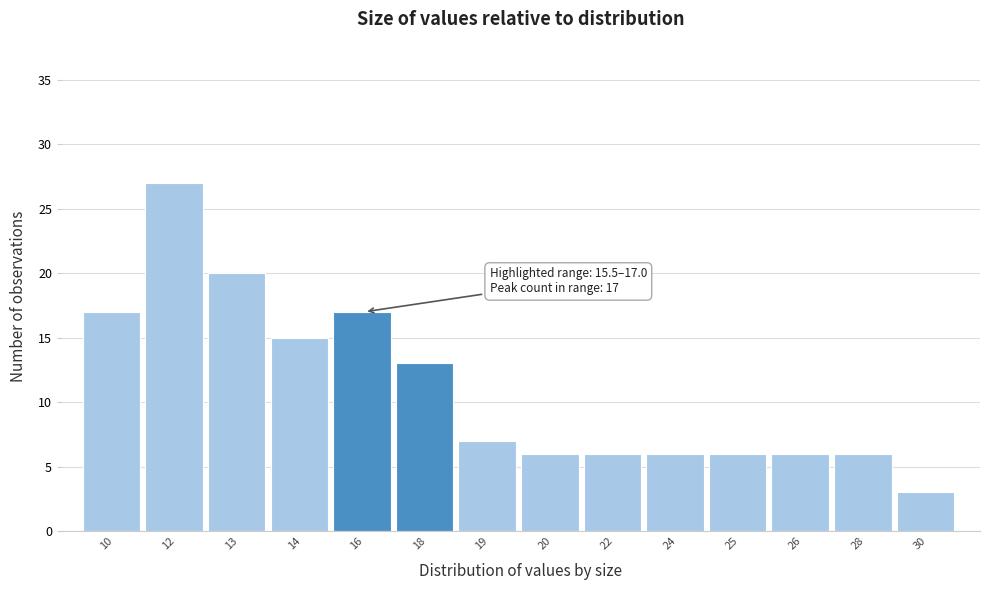

Reading left to right, what are all the values shown in this chart?

17	27	20	15	17	13	7	6	6	6	6	6	6	3